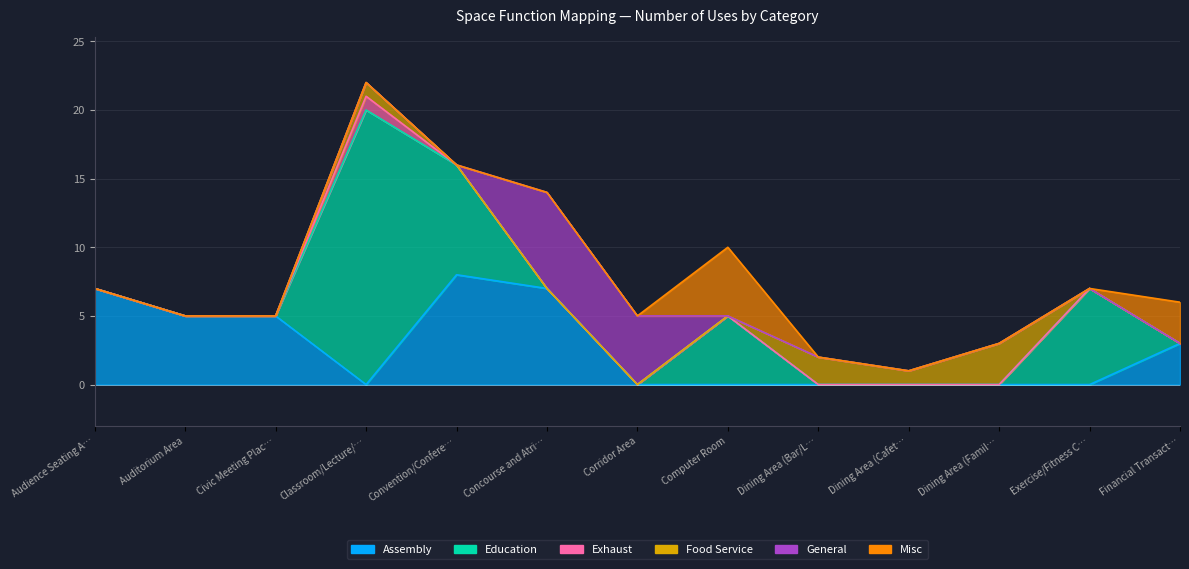

Reading left to right, extract all data points from this chart.

Assembly: Audience Seating Area=7	Auditorium Area=5	Civic Meeting Place Area=5	Classroom/Lecture/Training=0	Convention/Conference/Multipurpose=8	Concourse and Atria Area=7	Corridor Area=0	Computer Room=0	Dining Area (Bar/Lounge)=0	Dining Area (Cafeteria/Fast Food)=0	Dining Area (Family and Leisure)=0	Exercise/Fitness Center=0	Financial Transaction Area=3
Education: Audience Seating Area=0	Auditorium Area=0	Civic Meeting Place Area=0	Classroom/Lecture/Training=20	Convention/Conference/Multipurpose=8	Concourse and Atria Area=0	Corridor Area=0	Computer Room=5	Dining Area (Bar/Lounge)=0	Dining Area (Cafeteria/Fast Food)=0	Dining Area (Family and Leisure)=0	Exercise/Fitness Center=7	Financial Transaction Area=0
Exhaust: Audience Seating Area=0	Auditorium Area=0	Civic Meeting Place Area=0	Classroom/Lecture/Training=1	Convention/Conference/Multipurpose=0	Concourse and Atria Area=0	Corridor Area=0	Computer Room=0	Dining Area (Bar/Lounge)=0	Dining Area (Cafeteria/Fast Food)=0	Dining Area (Family and Leisure)=0	Exercise/Fitness Center=0	Financial Transaction Area=0
Food Service: Audience Seating Area=0	Auditorium Area=0	Civic Meeting Place Area=0	Classroom/Lecture/Training=1	Convention/Conference/Multipurpose=0	Concourse and Atria Area=0	Corridor Area=0	Computer Room=0	Dining Area (Bar/Lounge)=2	Dining Area (Cafeteria/Fast Food)=1	Dining Area (Family and Leisure)=3	Exercise/Fitness Center=0	Financial Transaction Area=0
General: Audience Seating Area=0	Auditorium Area=0	Civic Meeting Place Area=0	Classroom/Lecture/Training=0	Convention/Conference/Multipurpose=0	Concourse and Atria Area=7	Corridor Area=5	Computer Room=0	Dining Area (Bar/Lounge)=0	Dining Area (Cafeteria/Fast Food)=0	Dining Area (Family and Leisure)=0	Exercise/Fitness Center=0	Financial Transaction Area=0
Misc: Audience Seating Area=0	Auditorium Area=0	Civic Meeting Place Area=0	Classroom/Lecture/Training=0	Convention/Conference/Multipurpose=0	Concourse and Atria Area=0	Corridor Area=0	Computer Room=5	Dining Area (Bar/Lounge)=0	Dining Area (Cafeteria/Fast Food)=0	Dining Area (Family and Leisure)=0	Exercise/Fitness Center=0	Financial Transaction Area=3